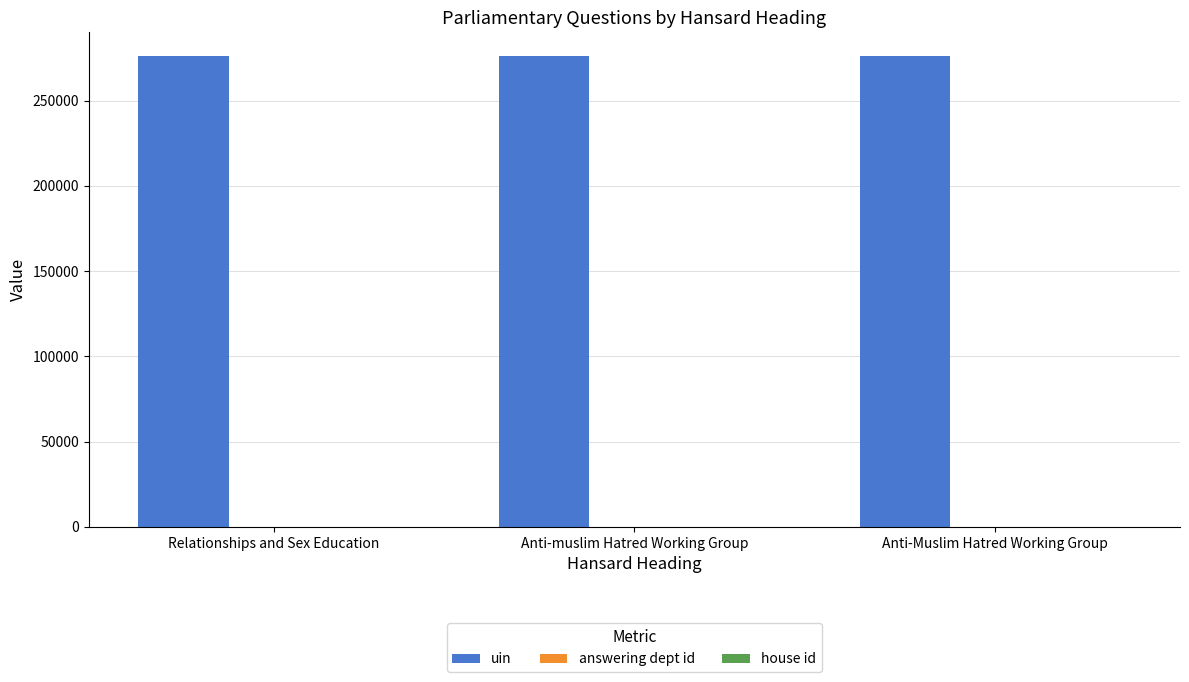

True or false: uin has a value of 84135 at Relationships and Sex Education.

False